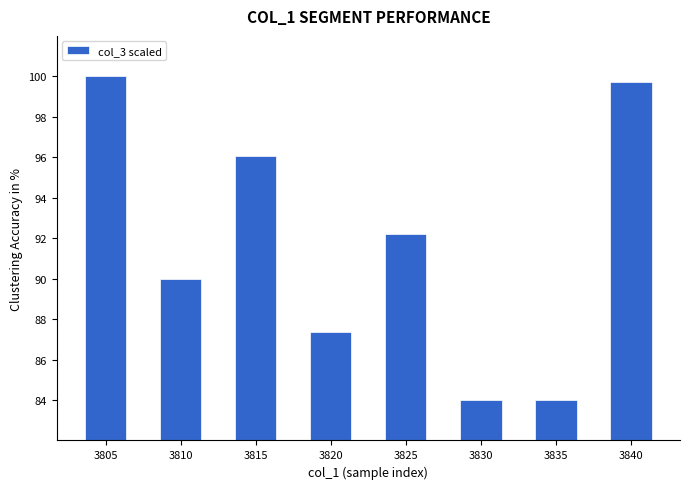

Are the bars grouped side by side (vs. stacked)?

No